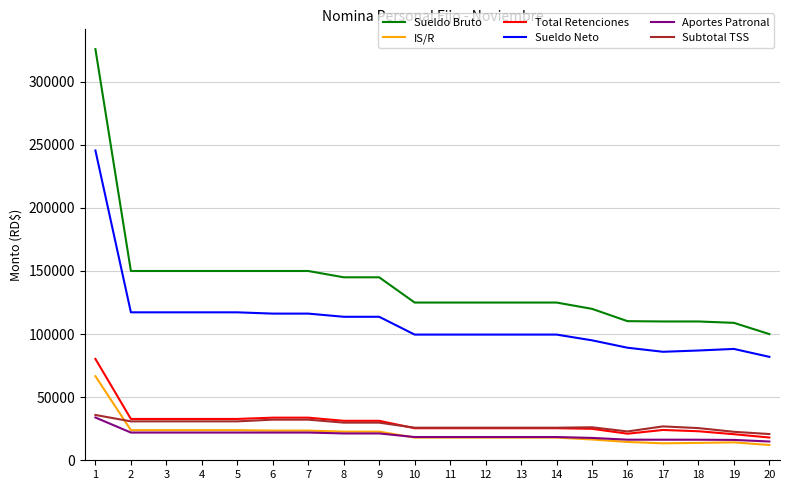

What is the sum of all Aportes Patronal values?

398022.3